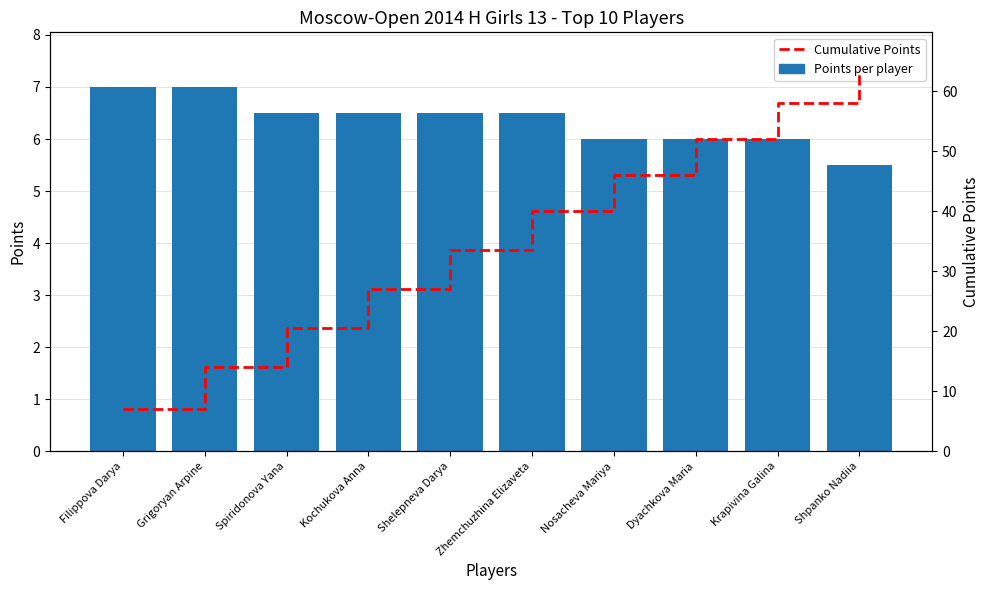

Which has a higher value, Spiridonova Yana or Dyachkova Maria?

Spiridonova Yana